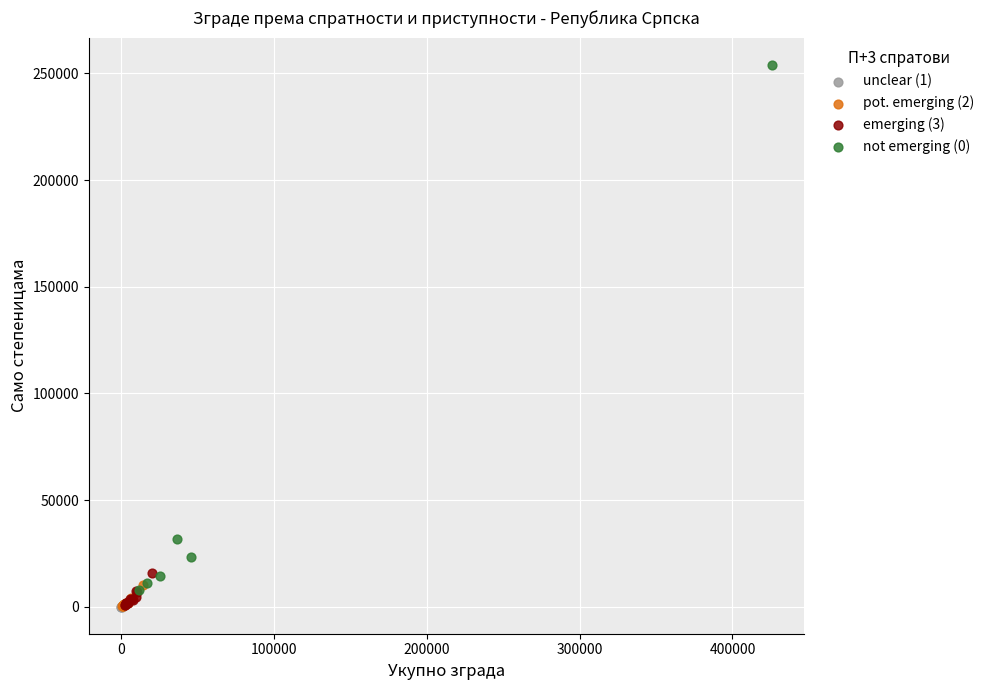

Which series reaches the maximum Y coordinate?

not emerging (0)